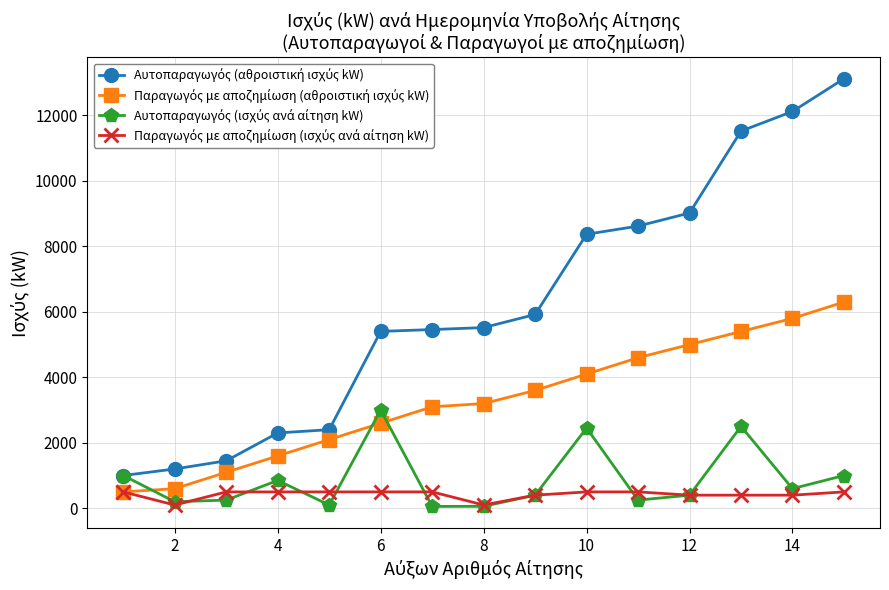

Reading left to right, list all the values displayed in this chart.

Αυτοπαραγωγός (αθροιστική ισχύς kW): 999.9	1199.6	1449.1	2299.1	2399.0	5398.7	5454.7	5514.7	5914.3	8363.2	8612.7	9012.3	11512.0	12111.4	13110.9
Παραγωγός με αποζημίωση (αθροιστική ισχύς kW): 499.5	598.5	1098.1	1597.2	2096.7	2596.4	3096.4	3196.4	3596.3	4096.0	4595.8	4995.8	5395.7	5795.5	6295.2
Αυτοπαραγωγός (ισχύς ανά αίτηση kW): 999.9	199.7	249.5	850.0	99.9	2999.7	56.1	59.9	399.6	2449.0	249.5	399.6	2499.7	599.4	999.5
Παραγωγός με αποζημίωση (ισχύς ανά αίτηση kW): 499.5	99.0	499.6	499.0	499.5	499.8	499.9	100.0	400.0	499.7	499.8	400.0	400.0	399.7	499.8